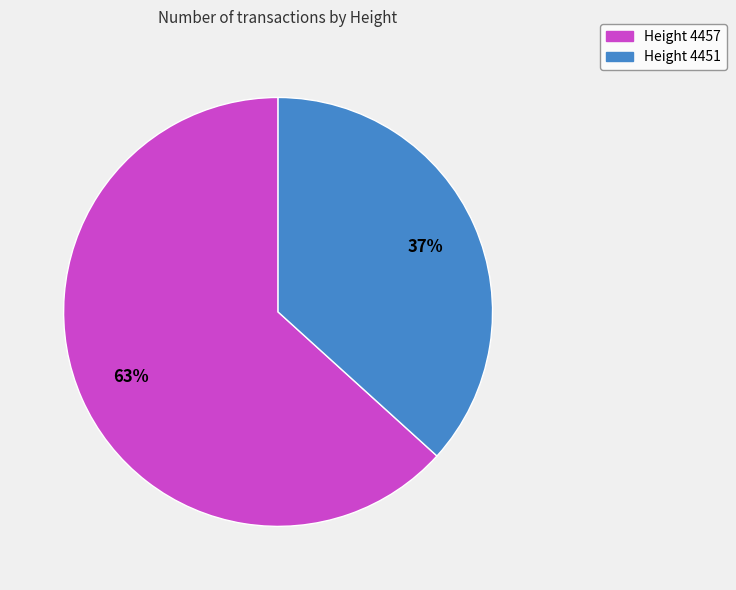

How many slices are in this pie chart?

2